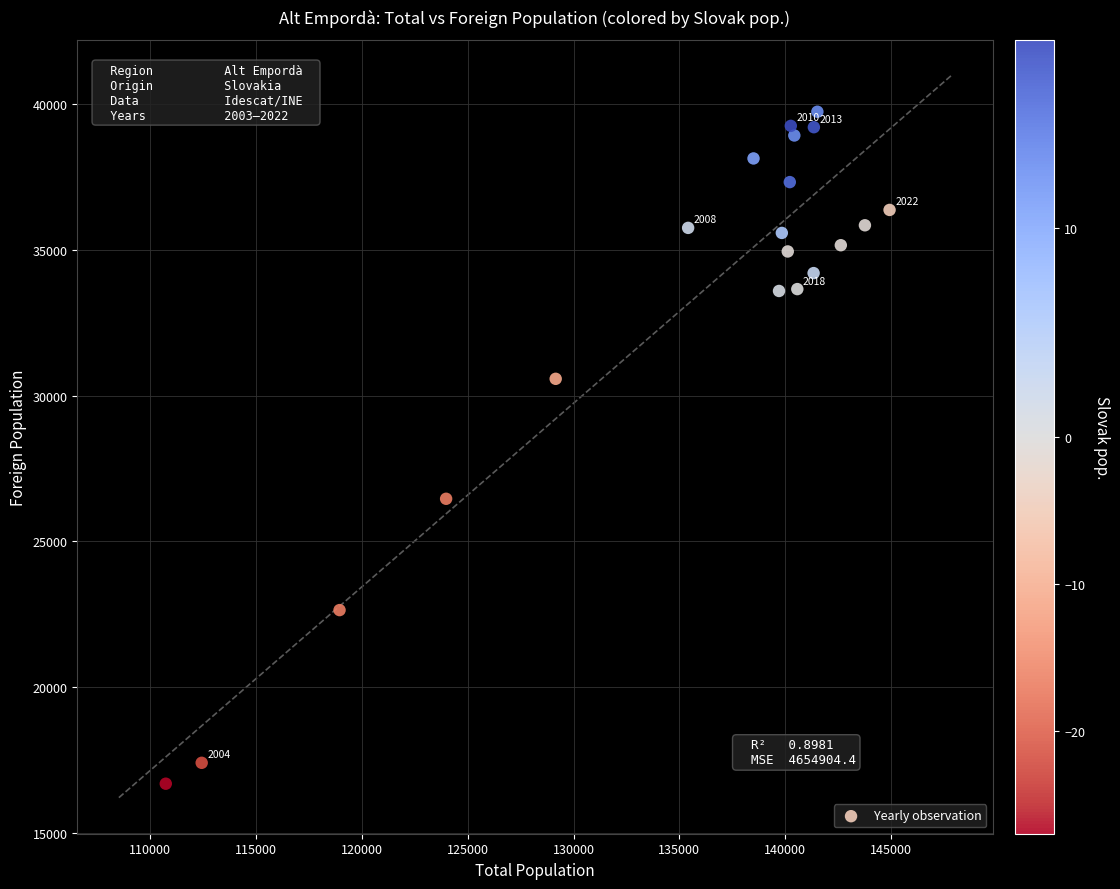

What Y value in the scatter plot is closest to 28212?

26460